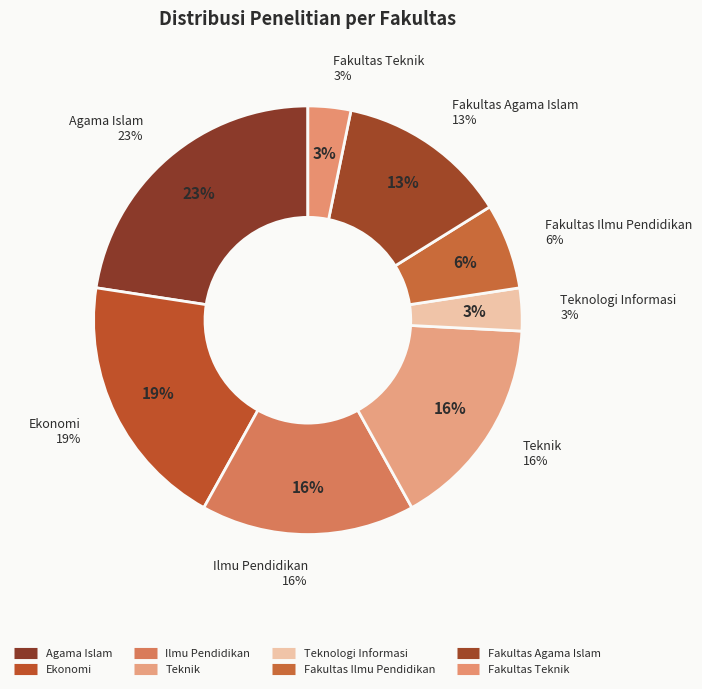

Which slice is the smallest?

Teknologi Informasi